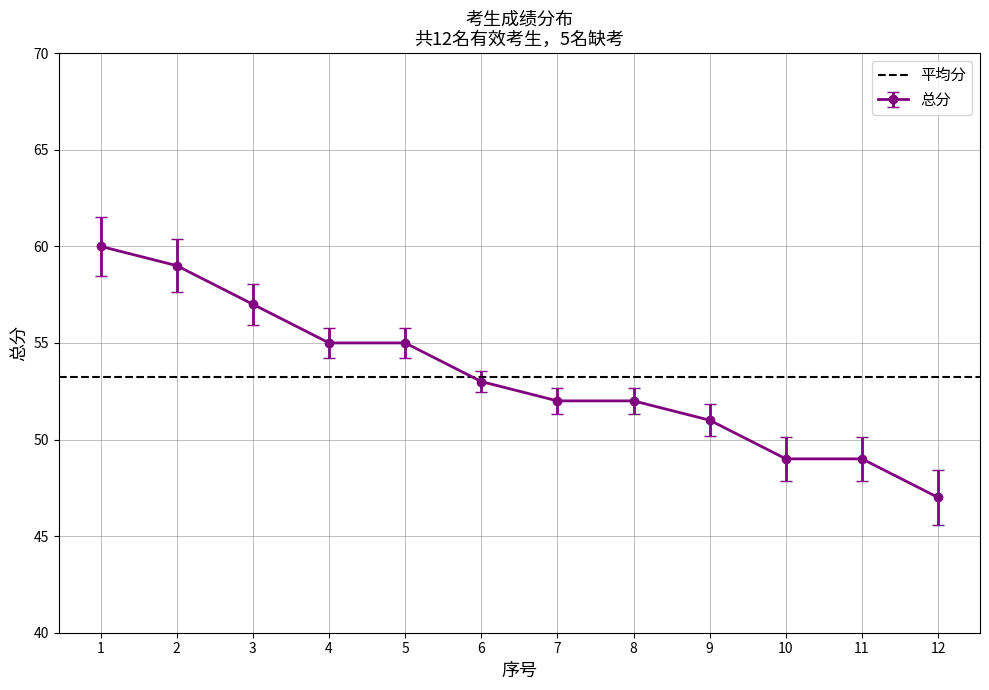

What is the difference between the second highest and second lowest values?

10